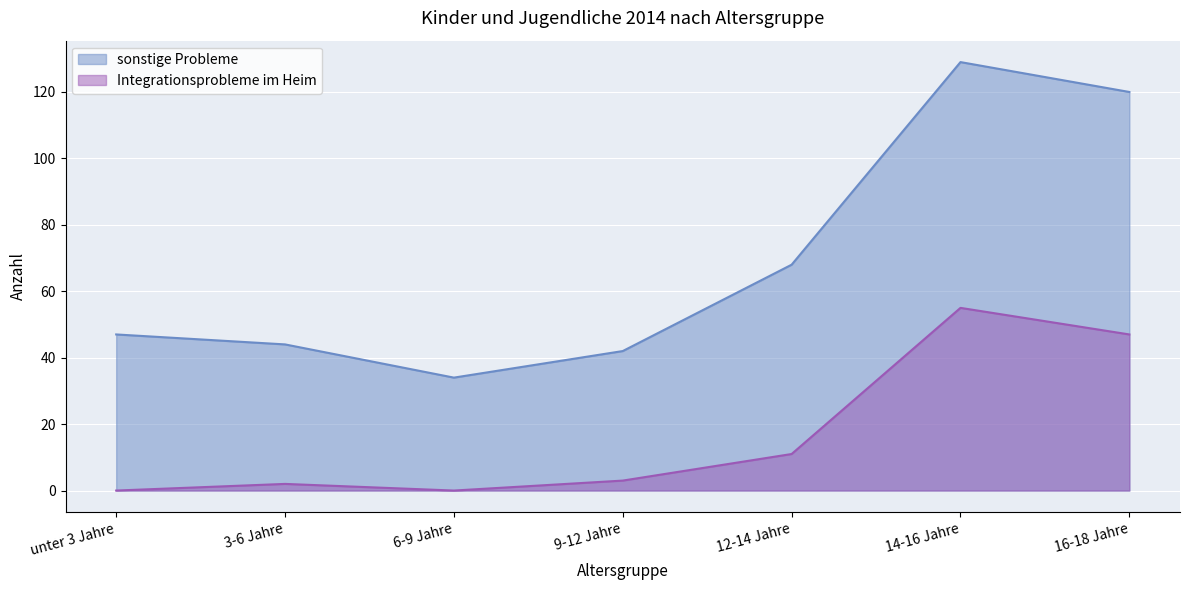

Which category has the highest value in the sonstige Probleme series?

14-16 Jahre